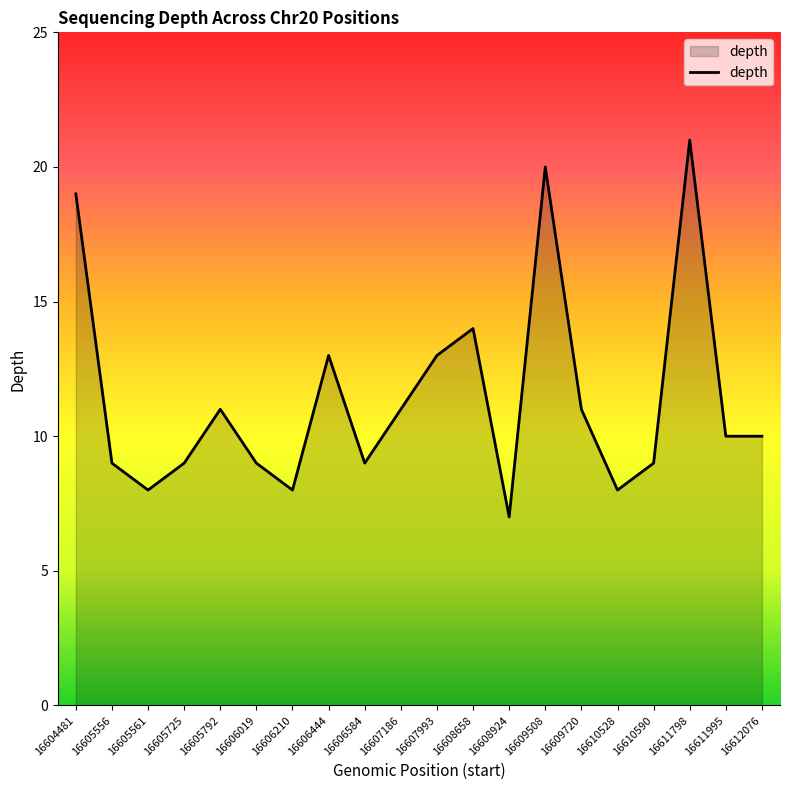

What is the difference between the maximum and second lowest values?

13